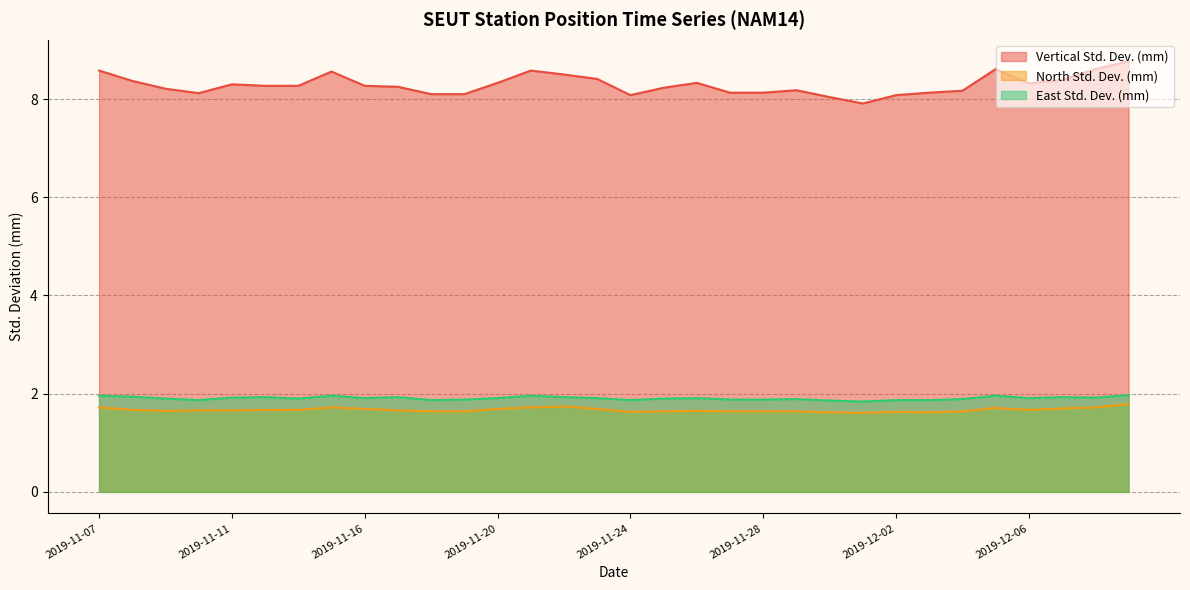

What is the total value across all series at 2019-11-17?

11.8